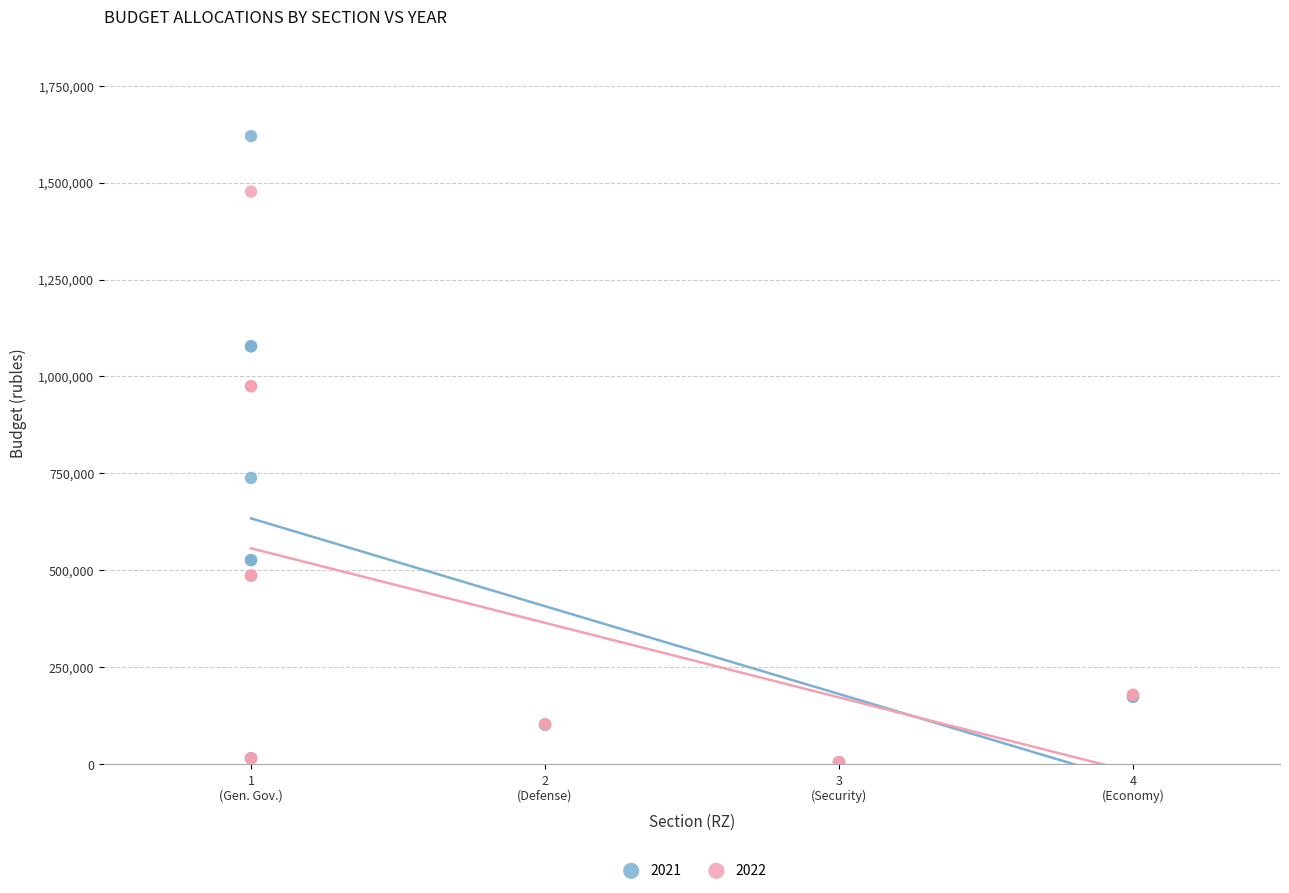

Across all series, what Y value is closest to 812400?

738500